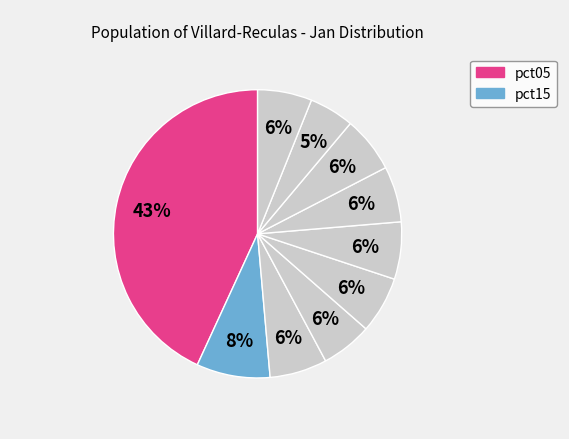

Which category has the biggest portion of the pie?

pct05